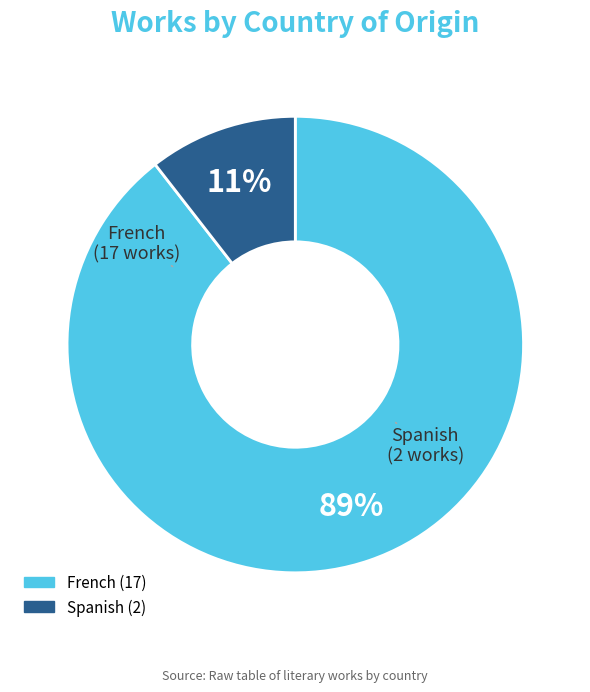

Which has a higher value, Spanish or French?

French